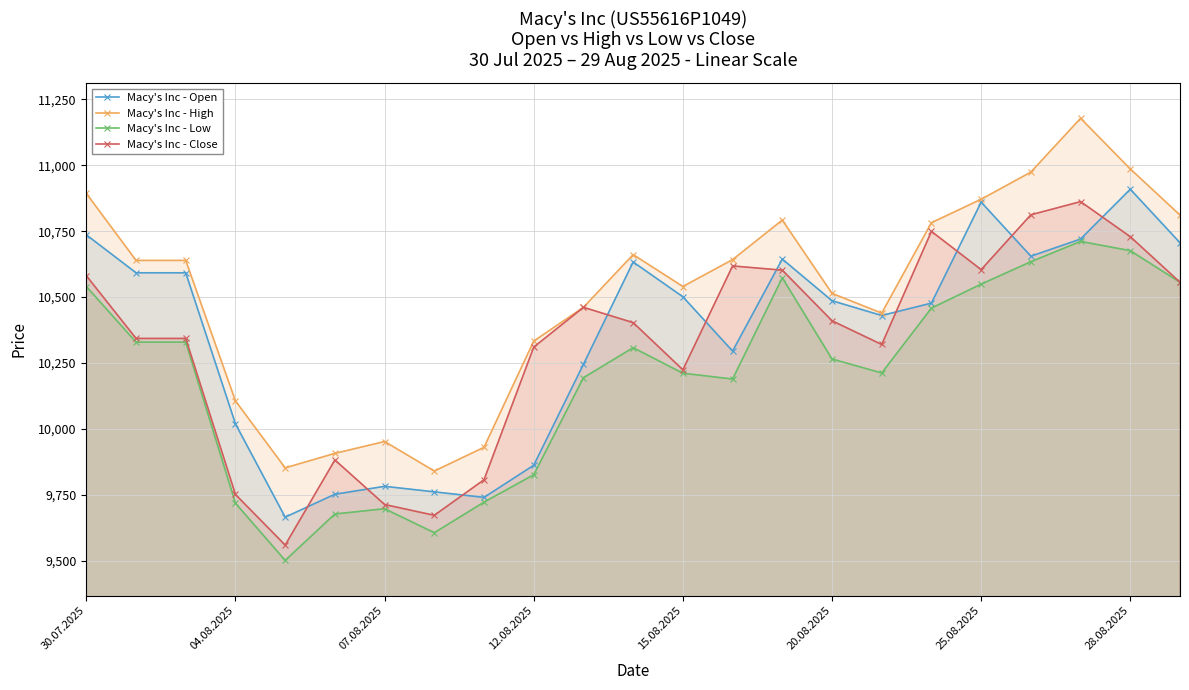

How many values in the Macy's Inc - Low series exceed 10265?

11